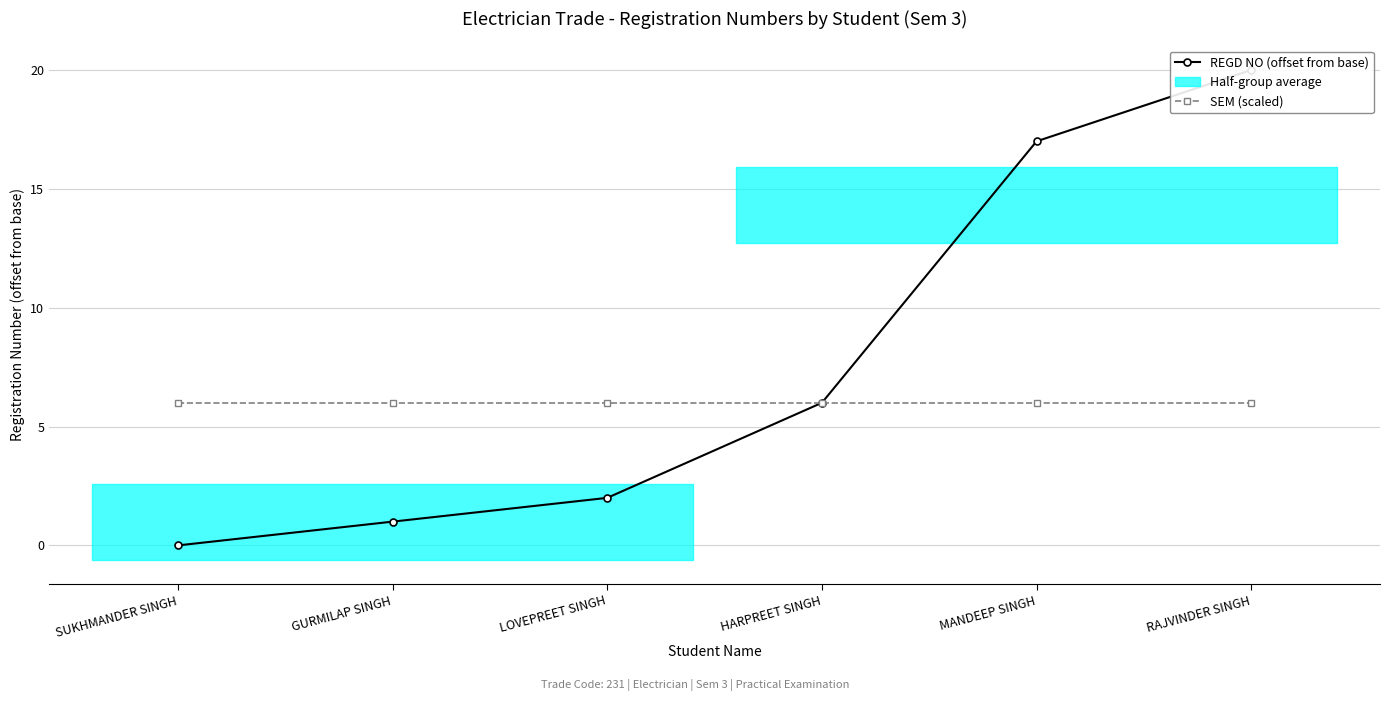

What is the label of the 2nd point from the left?

GURMILAP SINGH